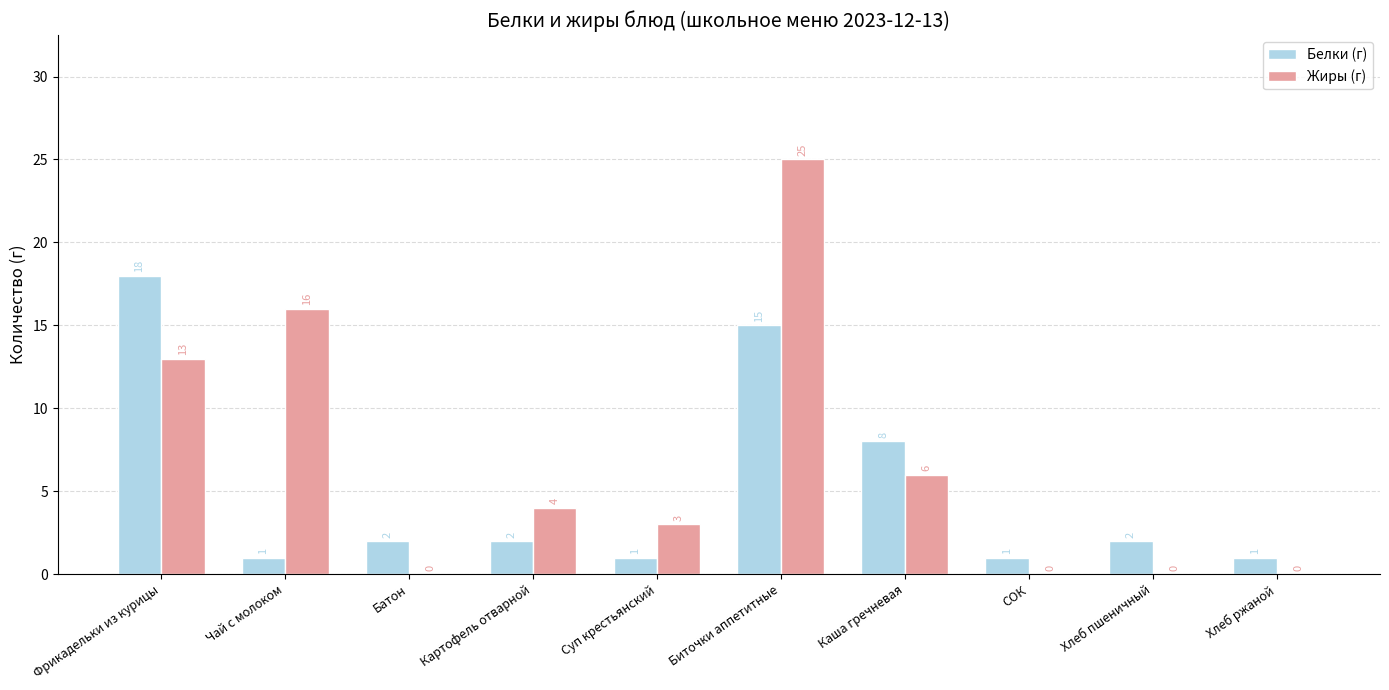

True or false: Жиры (г) has a value of 6 at Чай с молоком.

False